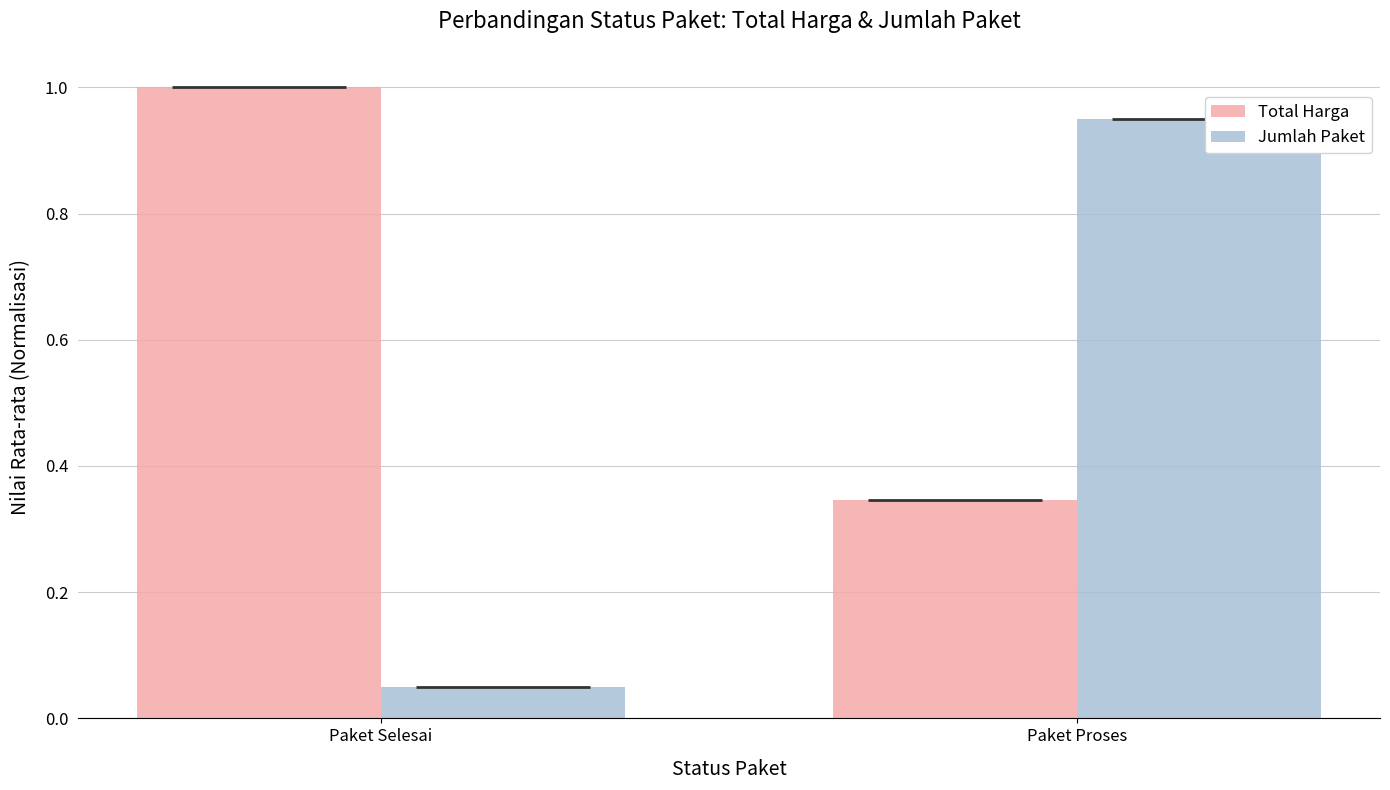

What is the label of the 2nd bar from the left?

Paket Proses